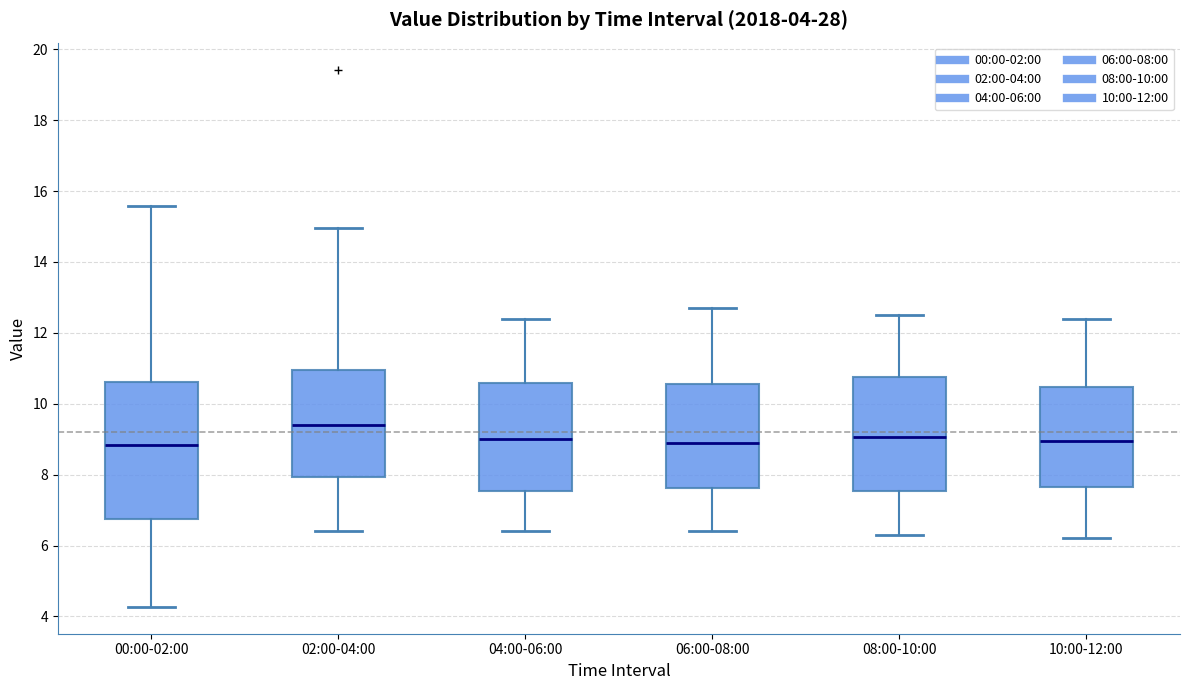

Comparing the boxes themselves (not the whiskers), which one is the tallest?

00:00-02:00